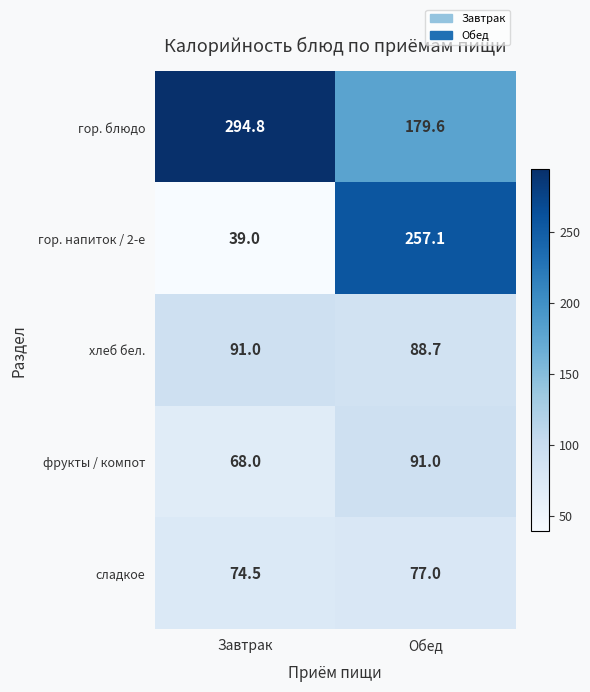

How many series are shown in this chart?

5